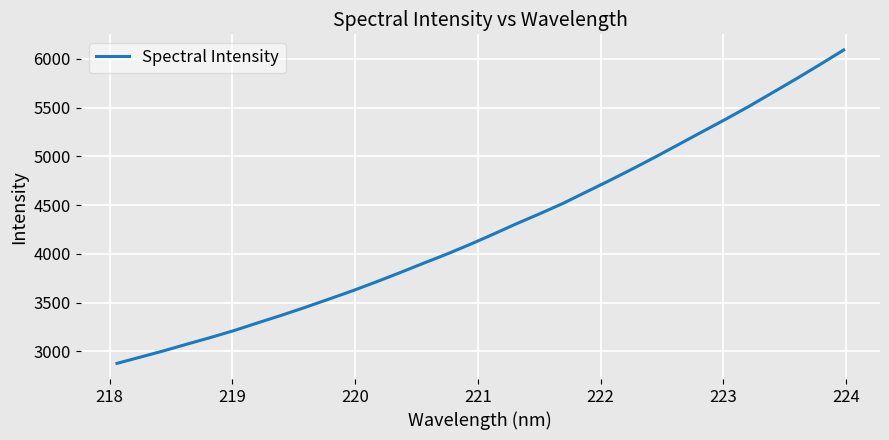

What is the difference between the maximum and minimum values?

3216.3